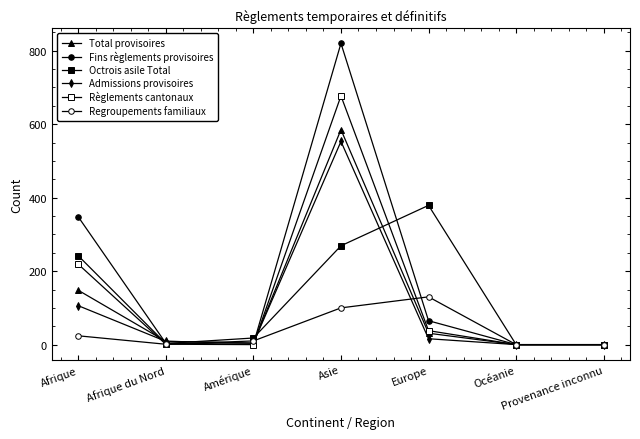

Count the number of data series in this chart.

6